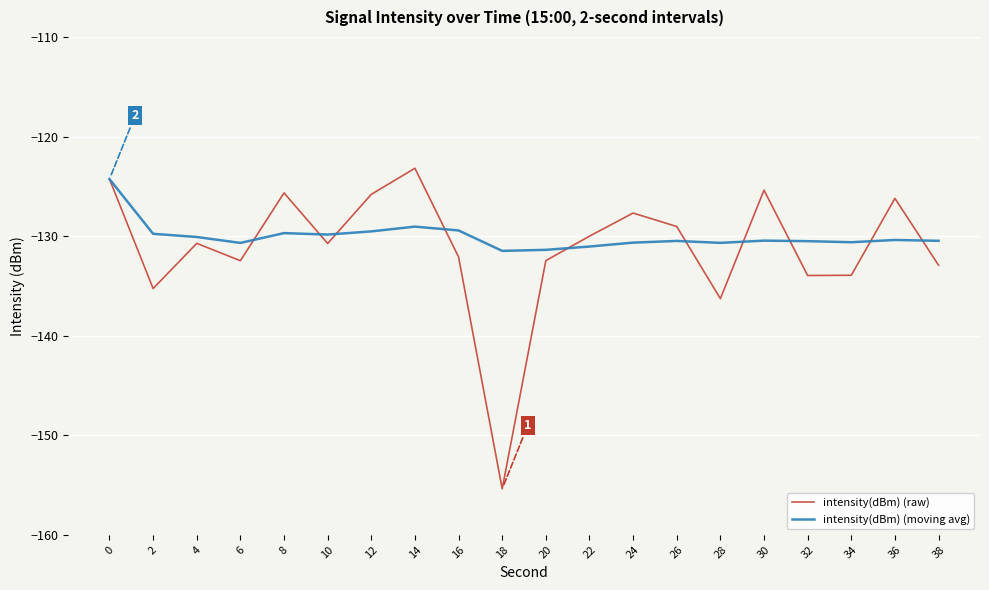

At 2, list the series in order from largest to smallest.

intensity(dBm) (moving avg), intensity(dBm) (raw)